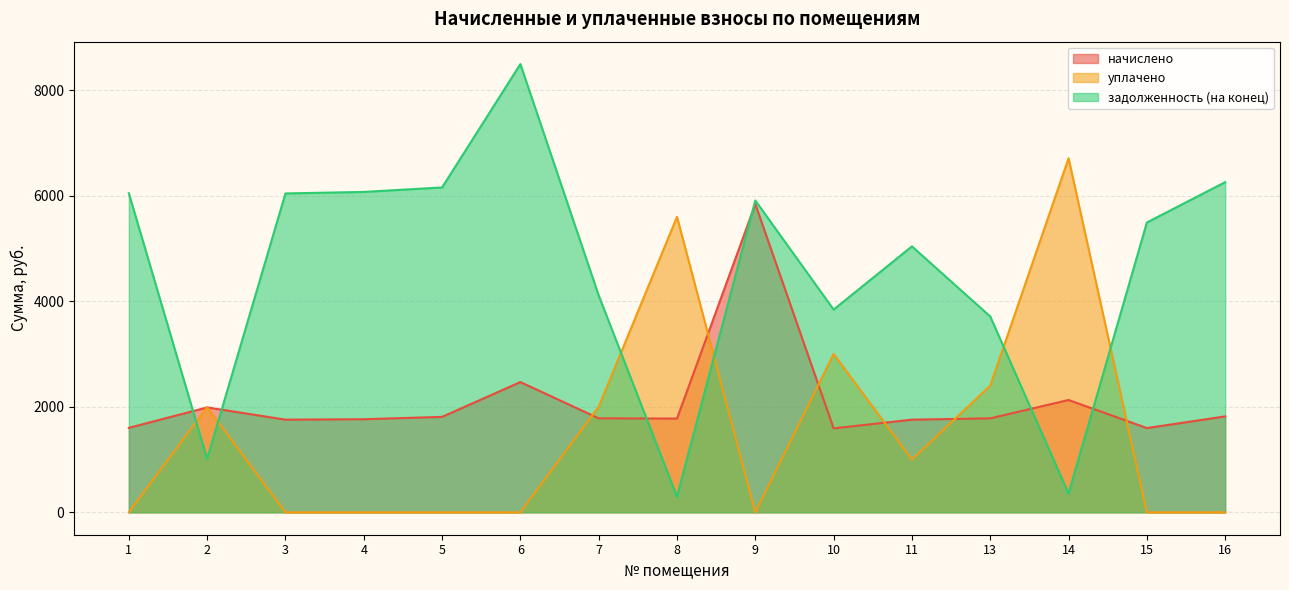

Which category has the lowest value in the уплачено series?

1